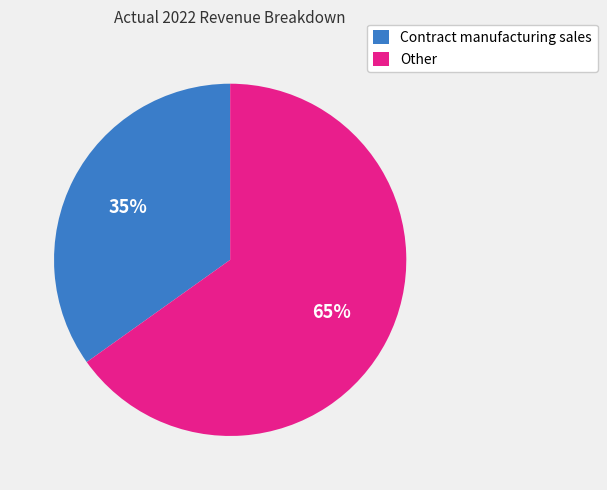

Which slice is the smallest?

Contract manufacturing sales